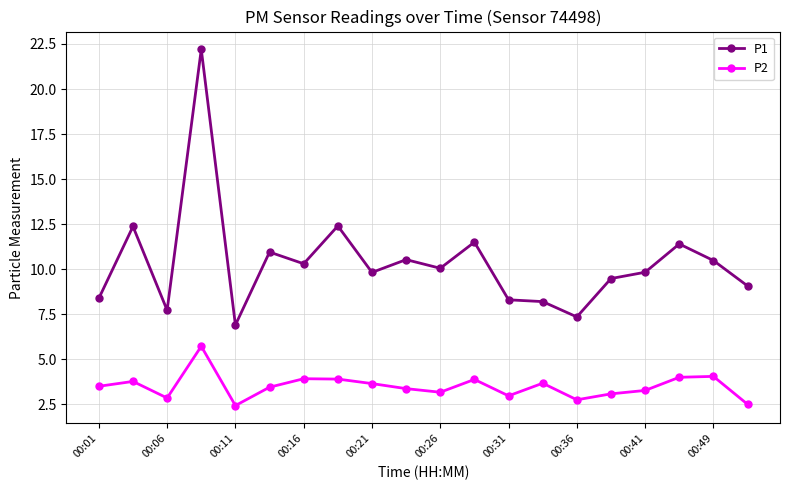

Is this an area chart (filled region under the line)?

No